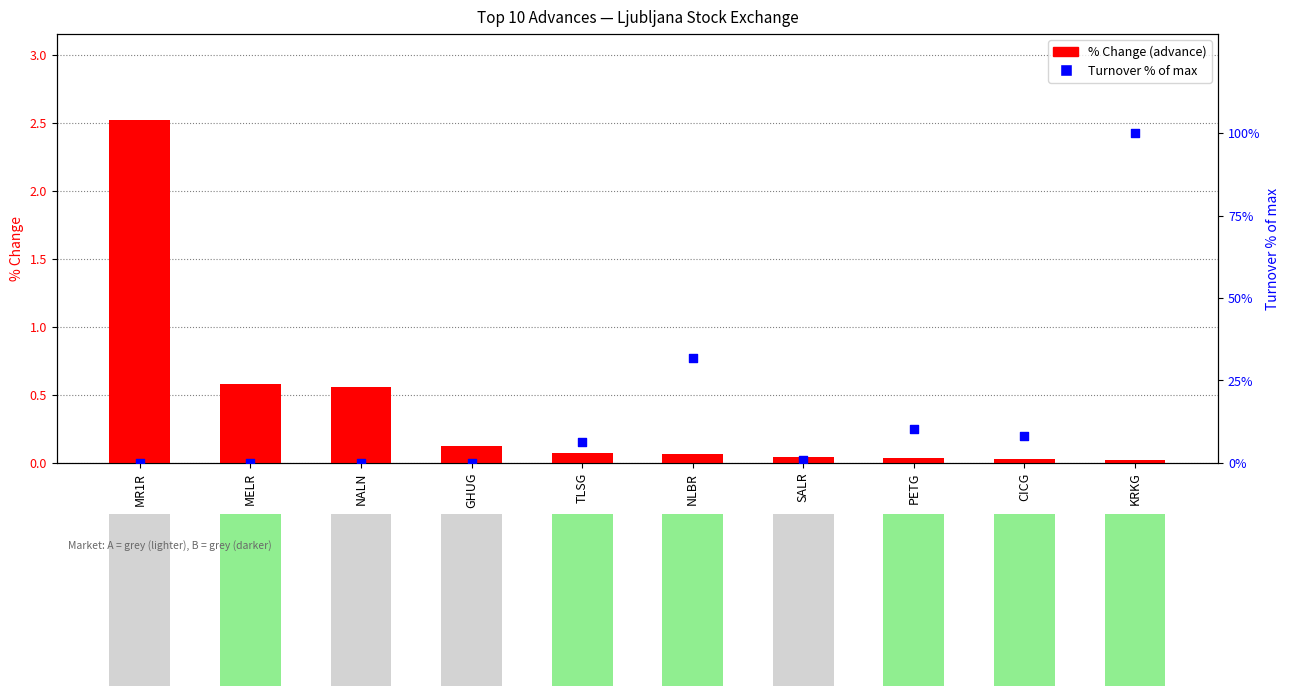

Which series has the largest Y range (max minus min)?

Turnover % of max